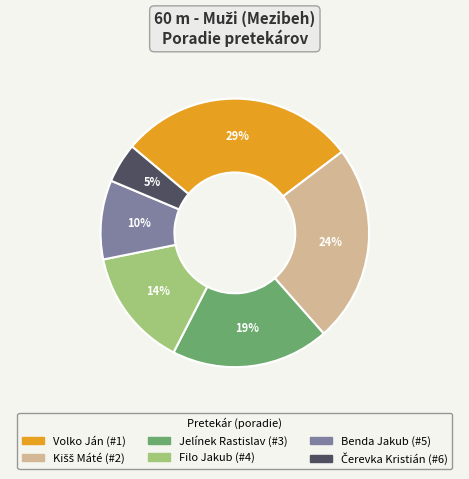

The Jelínek Rastislav slice represents 7% of the pie. True or false?

False